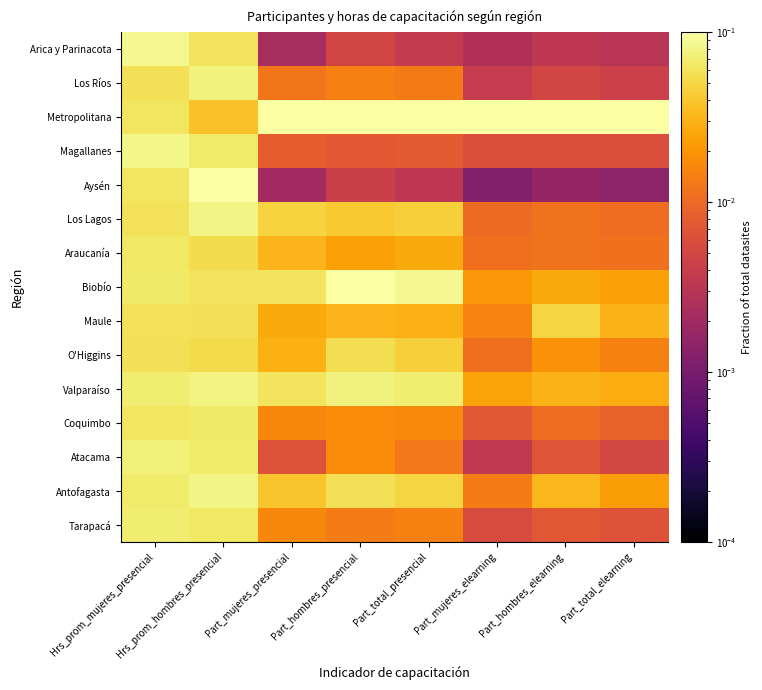

Which has a higher value, Part_hombres_elearning or Part_total_elearning?

Part_hombres_elearning